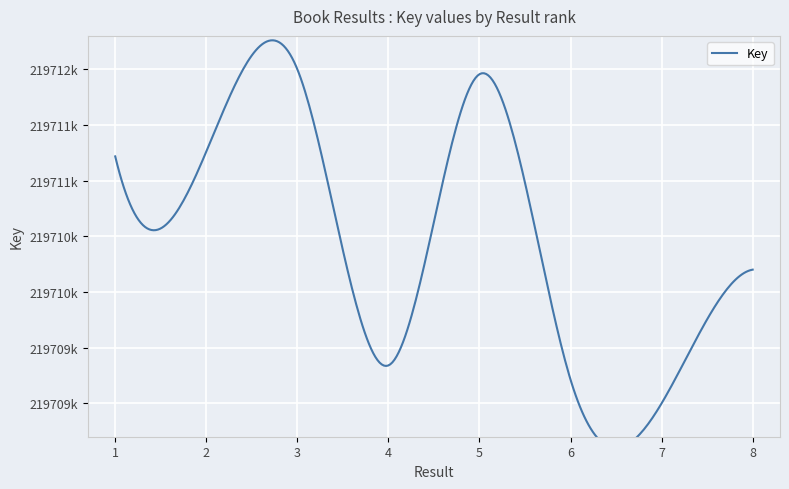

The chart shows a value of 345451111 at 1. True or false?

False